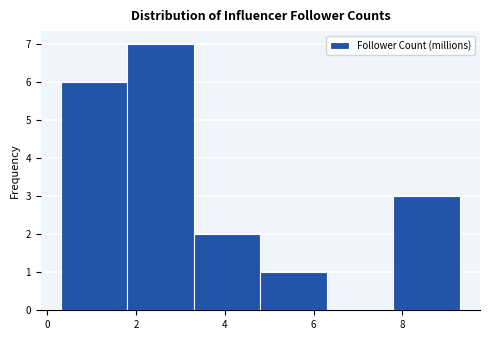

Over which range of the x-axis is the bar tallest?

1.8 to 3.3